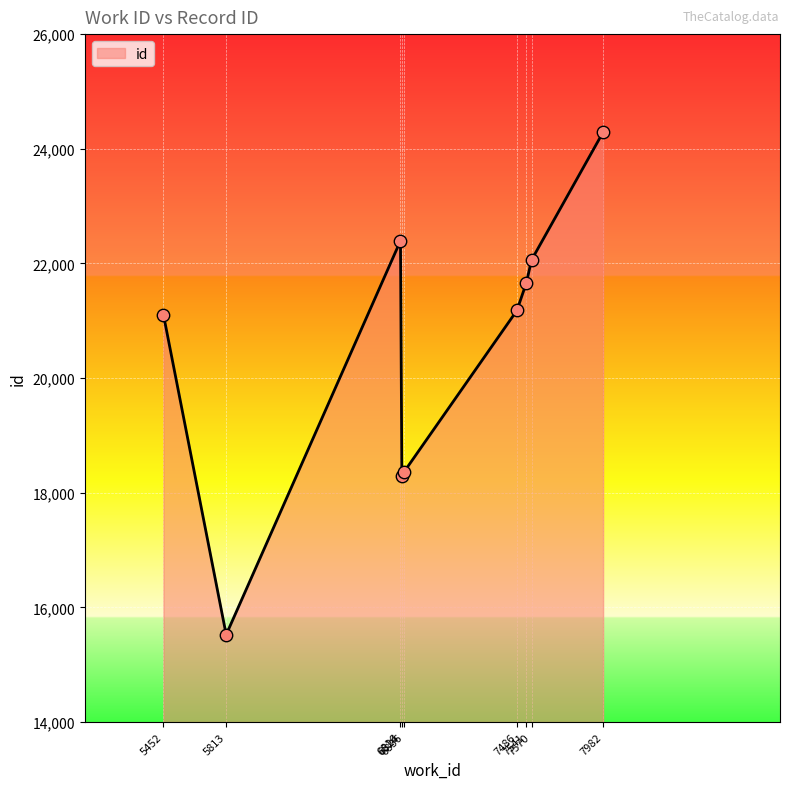

Which has a higher value, 5813 or 7570?

7570